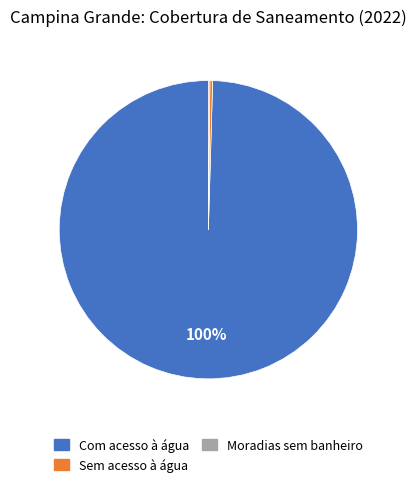

To the nearest percent, what is the average slice percentage?

33%